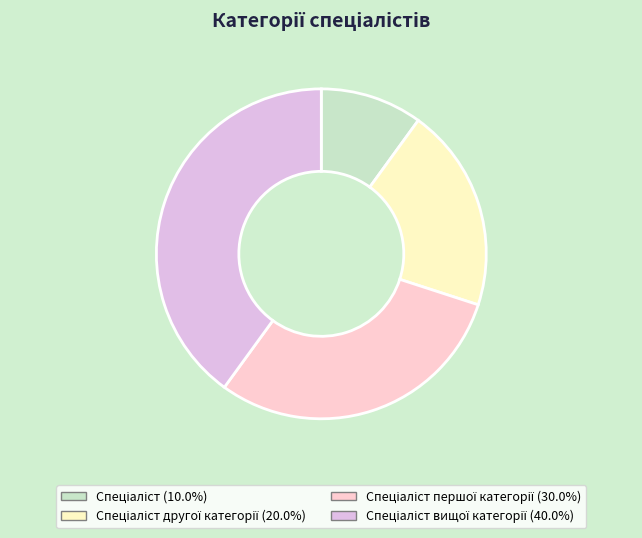

Rank the categories by value from highest to lowest.

Спеціаліст вищої категорії, Спеціаліст першої категорії, Спеціаліст другої категорії, Спеціаліст